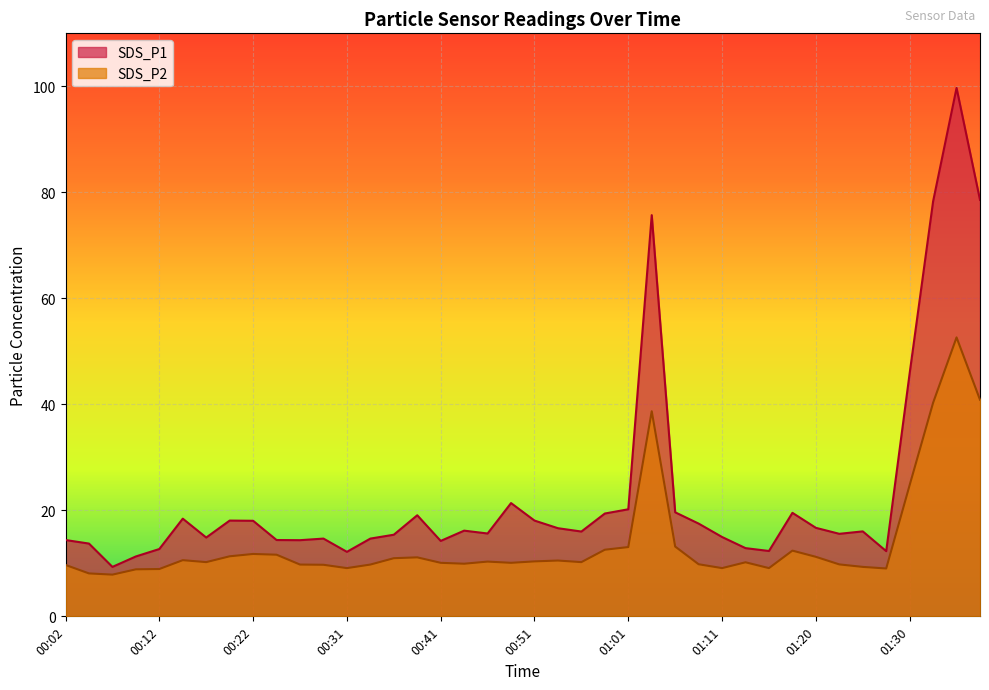

The SDS_P2 series shows 15.6 at 00:49. True or false?

False